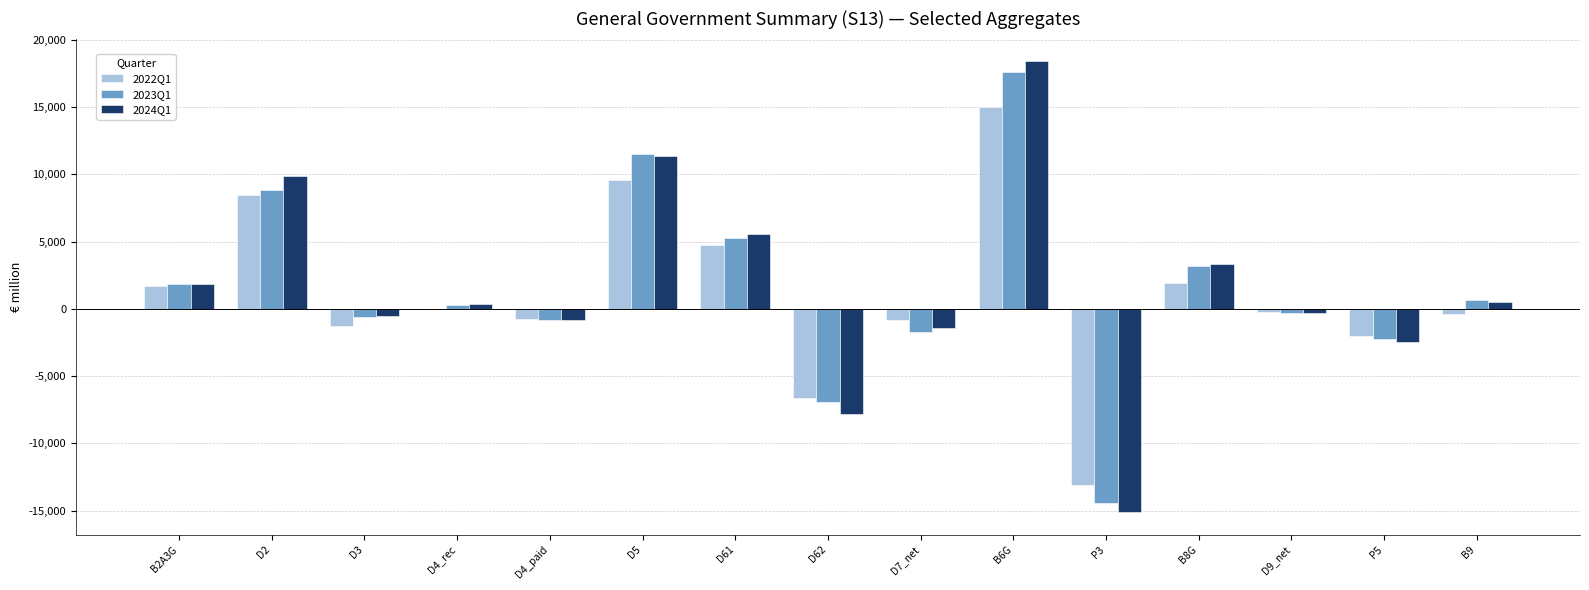

Which category has the highest value across all series?

B6G